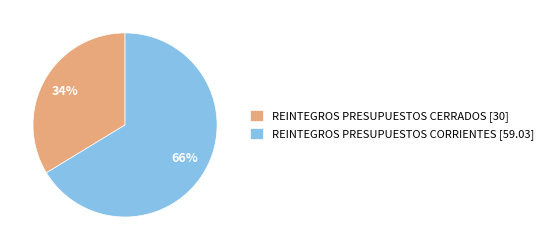

Is it true that REINTEGROS PRESUPUESTOS CERRADOS is 34% of the pie?

True